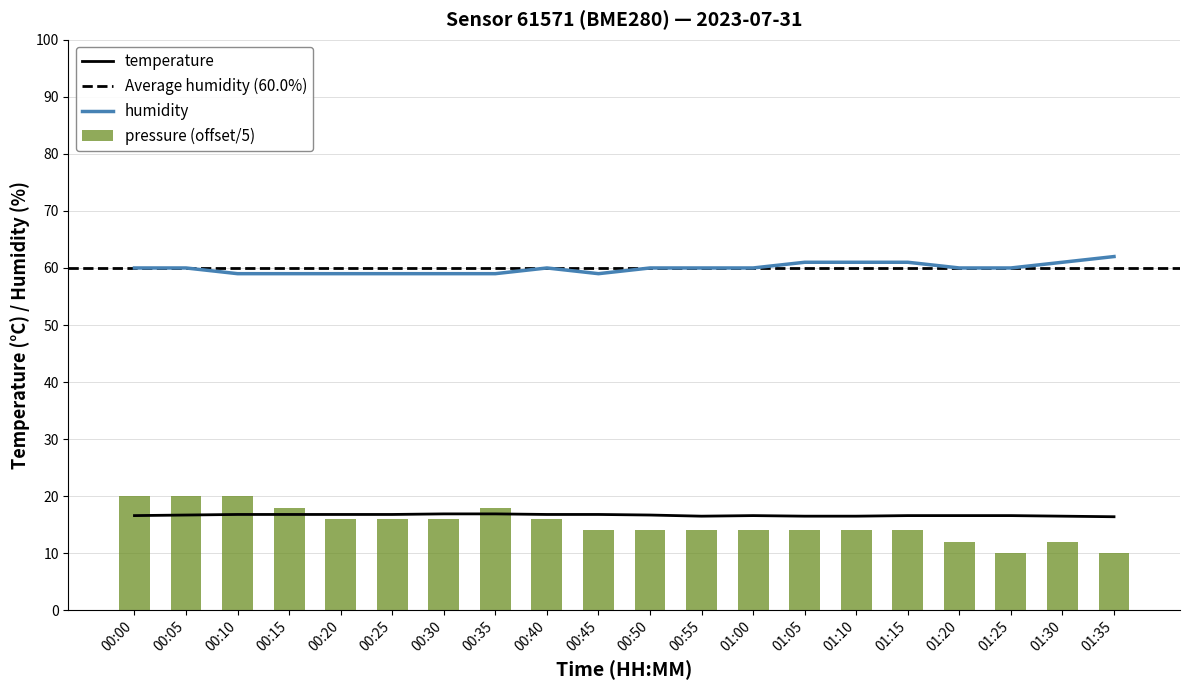

True or false: temperature has a value of 21.8 at 00:05.

False